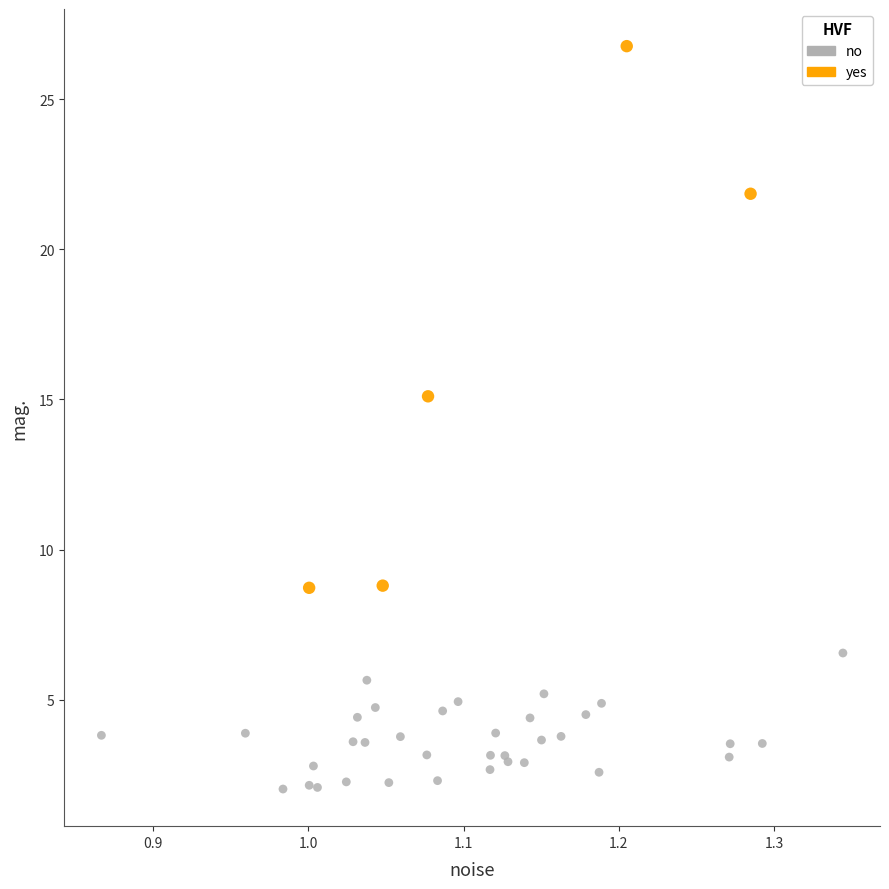

Which series has the largest Y range (max minus min)?

yes